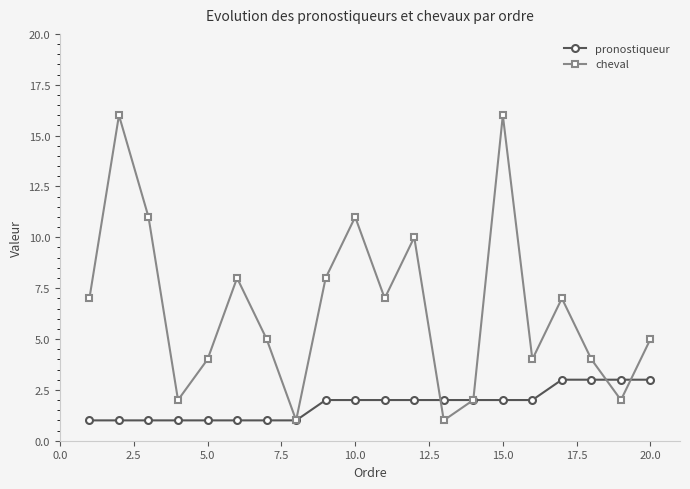

What is the greatest value displayed?

16